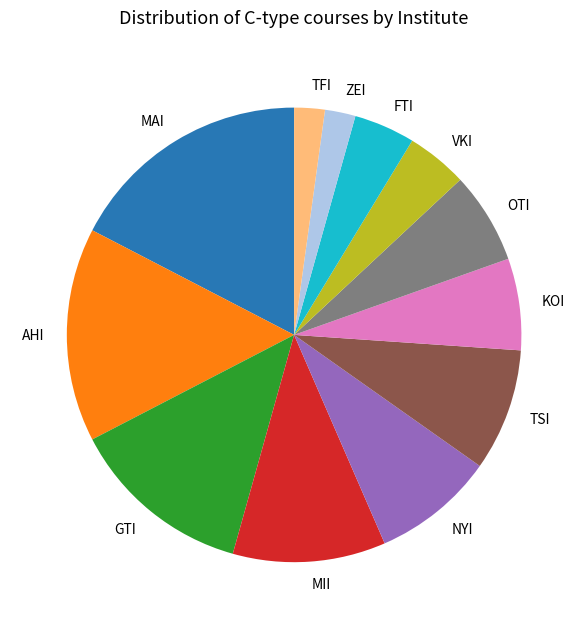

Which slice is the largest?

MAI